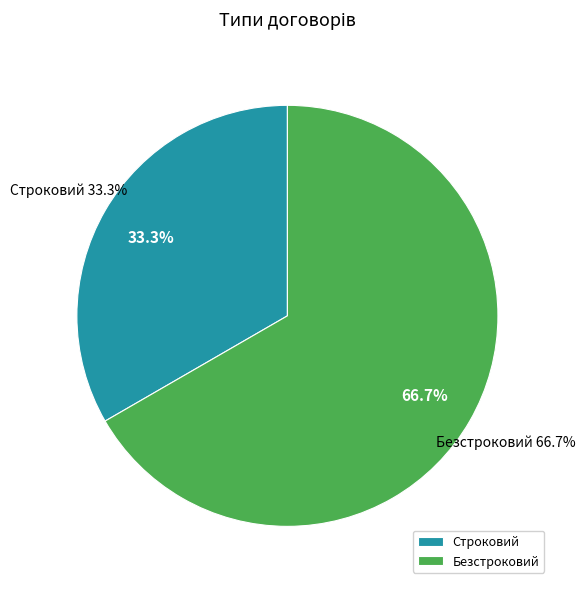

How much of the chart is everything except Безстроковий?

33.3%